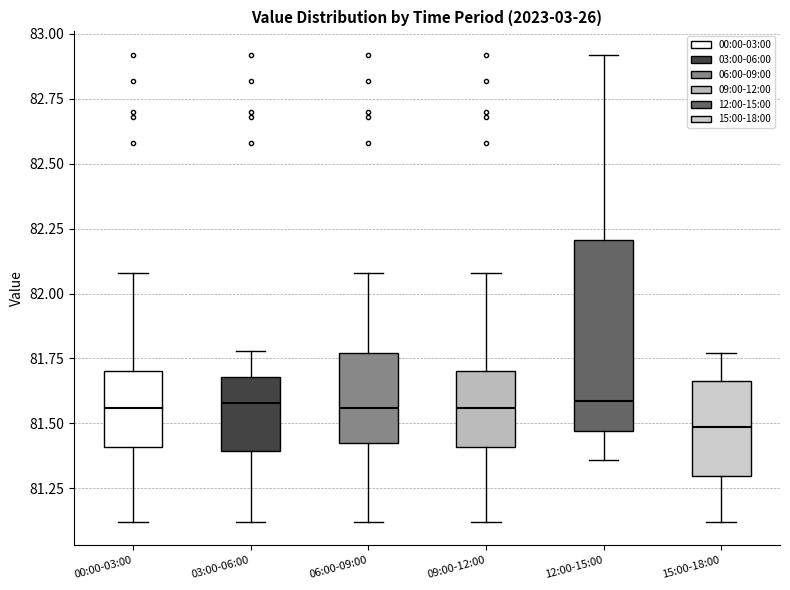

Reading left to right, read every box against the y-axis: the position of its median line, the range the box covers, and the ends of its whiskers. The values are not printed on the chart, so give them approximately, as read against the axis.

00:00-03:00: median 81.55, box 81.40 to 81.70, whiskers 81.10 to 82.10
03:00-06:00: median 81.60, box 81.40 to 81.70, whiskers 81.10 to 81.80
06:00-09:00: median 81.55, box 81.45 to 81.75, whiskers 81.10 to 82.10
09:00-12:00: median 81.55, box 81.40 to 81.70, whiskers 81.10 to 82.10
12:00-15:00: median 81.60, box 81.45 to 82.20, whiskers 81.35 to 82.90
15:00-18:00: median 81.50, box 81.30 to 81.65, whiskers 81.10 to 81.75